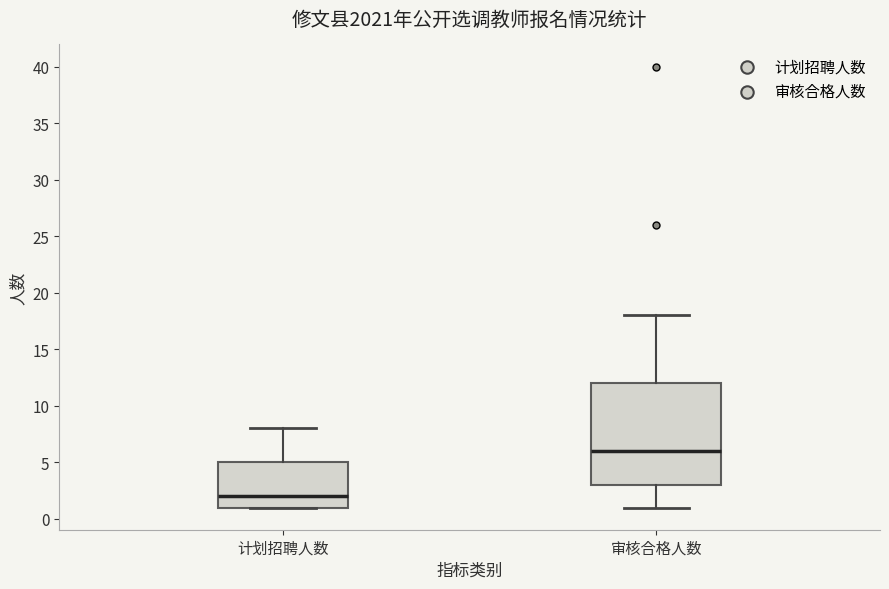

Comparing the boxes themselves (not the whiskers), which one is the tallest?

审核合格人数